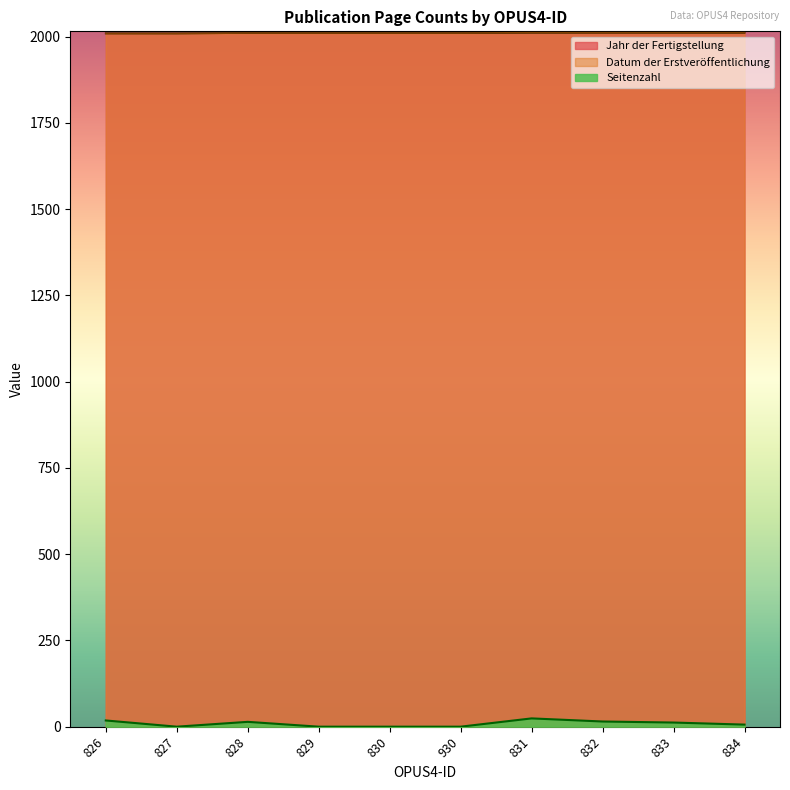

What is the sum of all values?

89